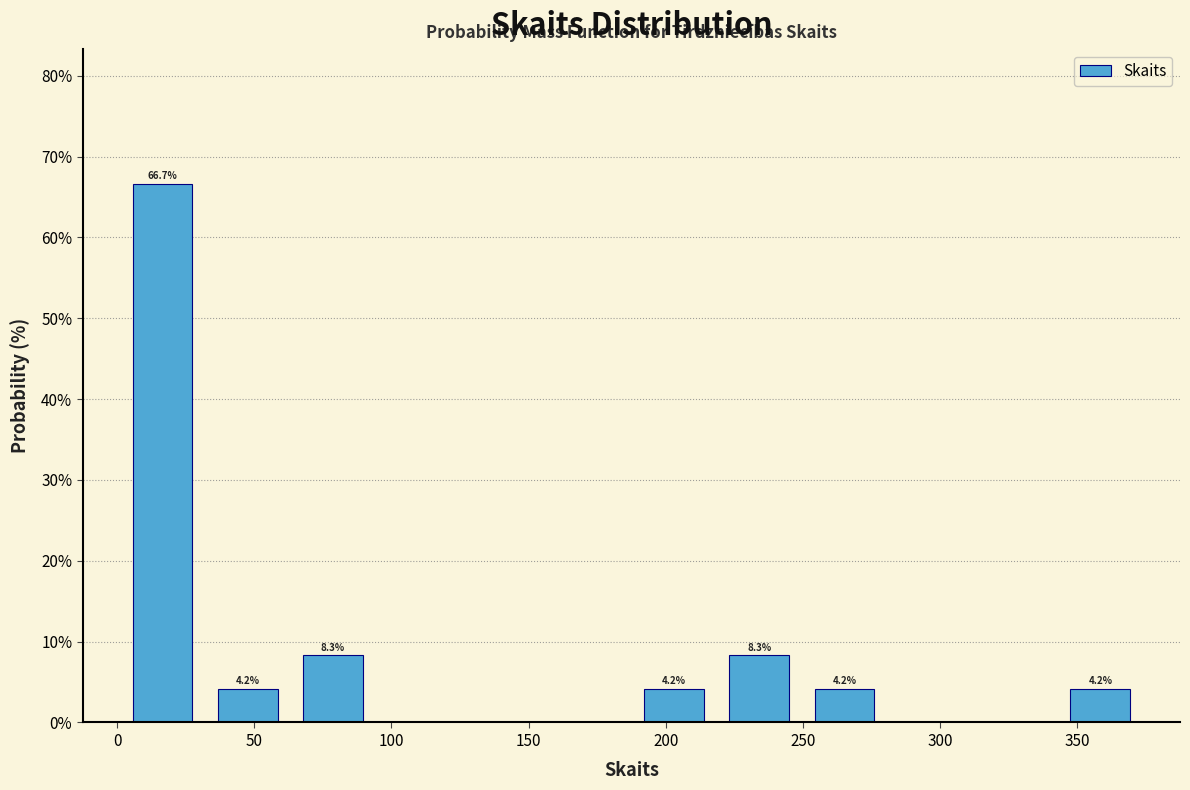

Which range on the x-axis has the tallest bar?

0 to 30